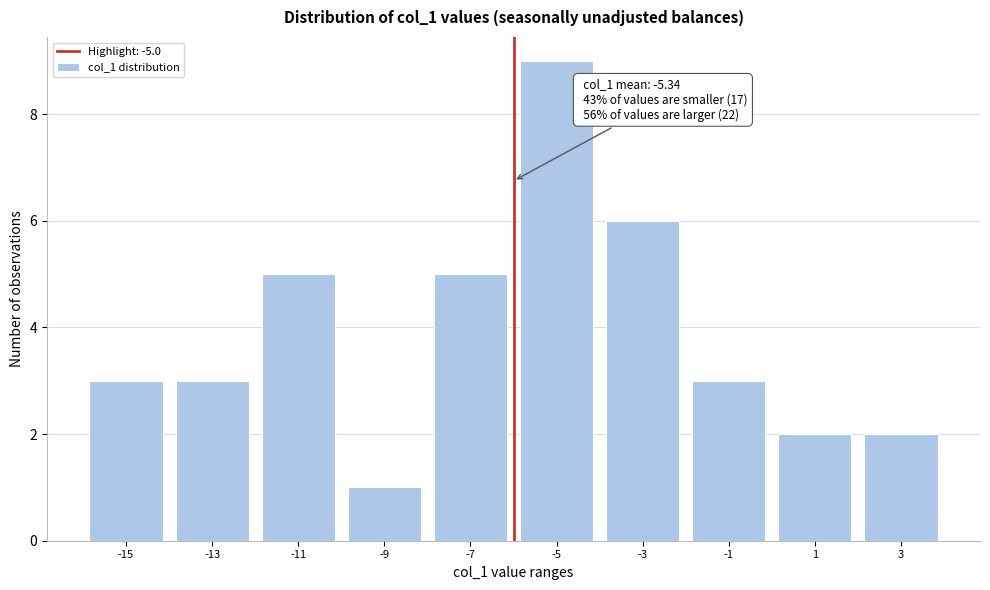

Reading right to left, what are all the values shown in this chart?

3=2	1=2	-1=3	-3=6	-5=9	-7=5	-9=1	-11=5	-13=3	-15=3